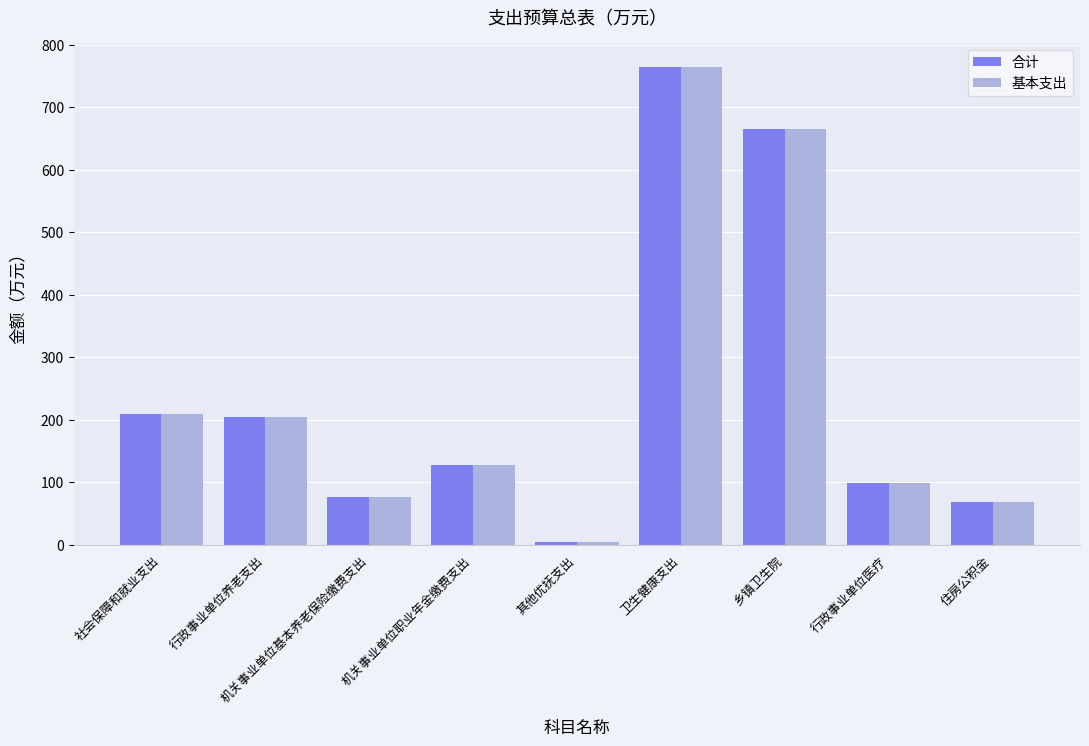

The value of 基本支出 at 社会保障和就业支出 is 276.8. True or false?

False